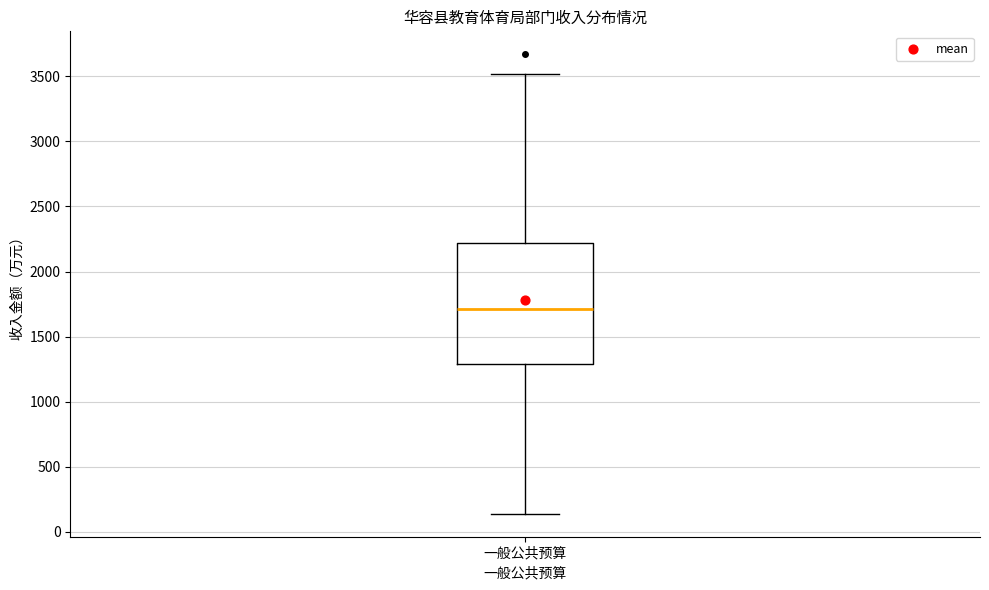

Read this box plot against the y-axis: the position of the median line, the range covered by the box, and the ends of both whiskers. The values are not printed on the chart, so give them approximately, as read against the axis.

median 1700, box 1300 to 2200, whiskers 150 to 3500